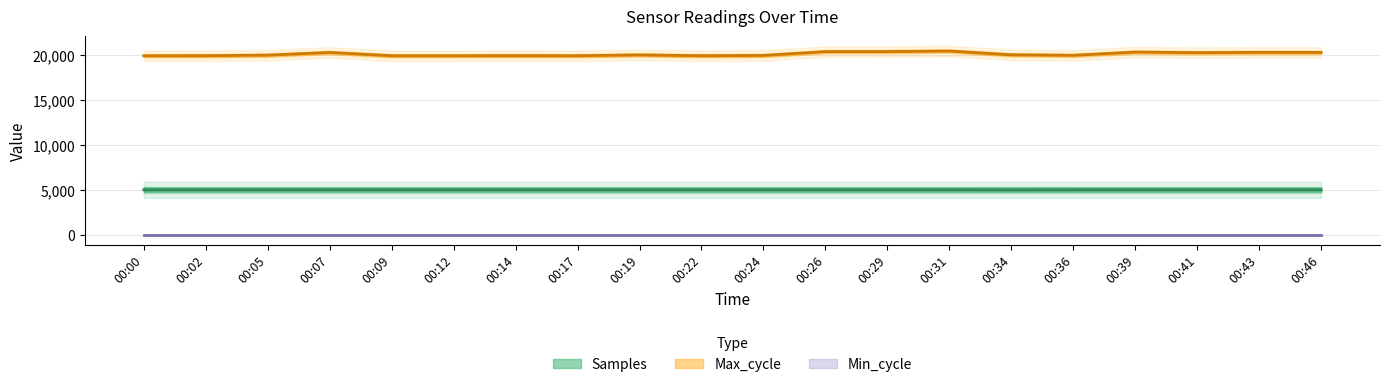

At which label does Max_cycle first exceed 19999?

00:07